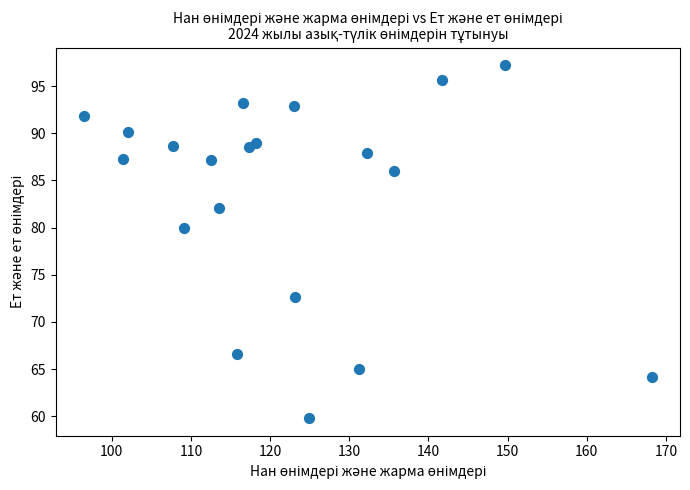

What is the range of Y values (max minus min)?

37.4